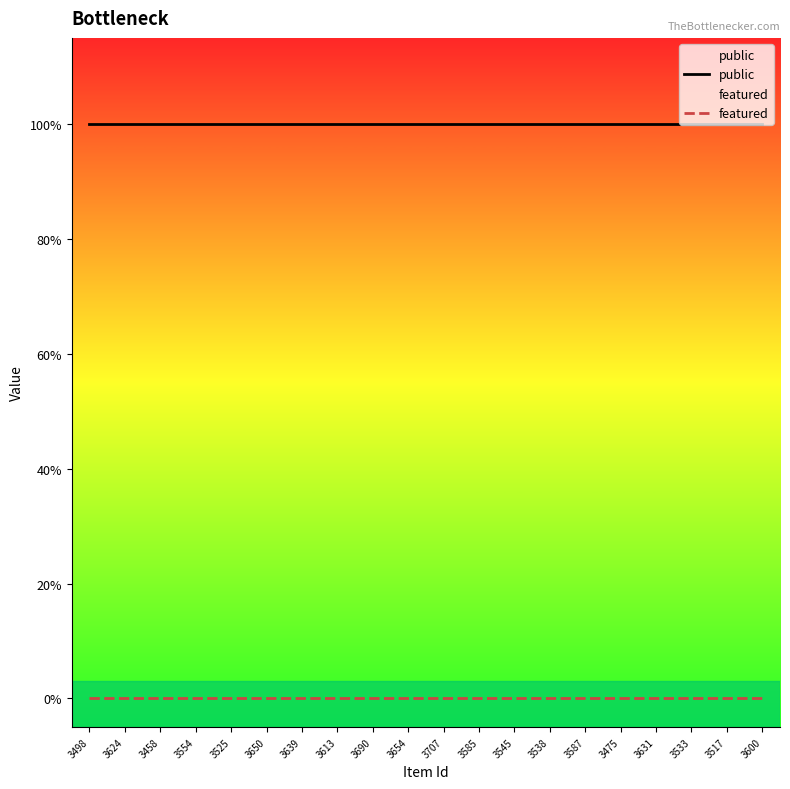

Rank the series at 3624 from lowest to highest value.

featured, public